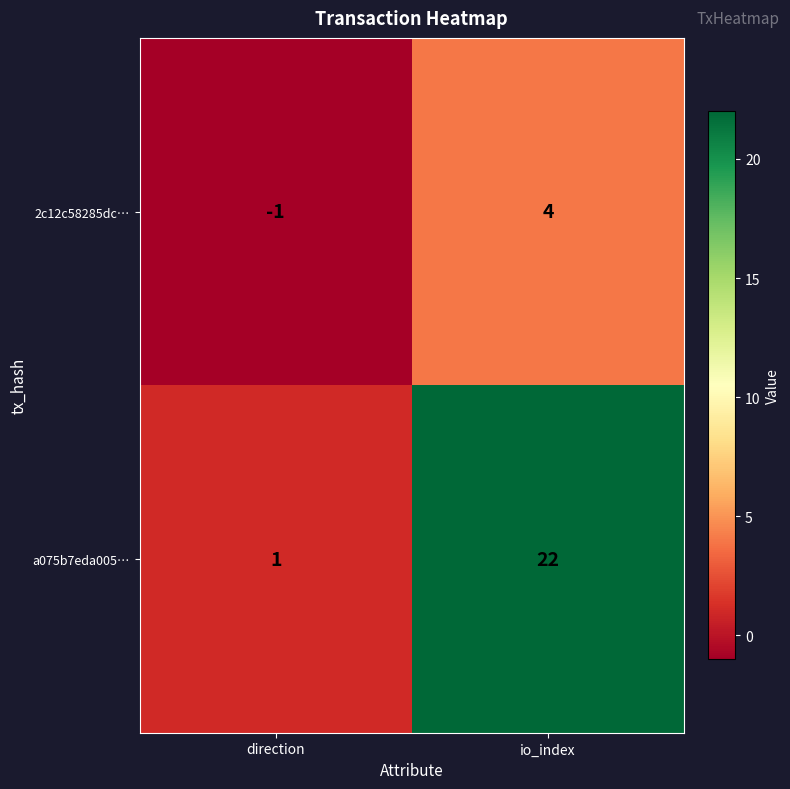

How many positive values does the 2c12c58285dc… series have?

1